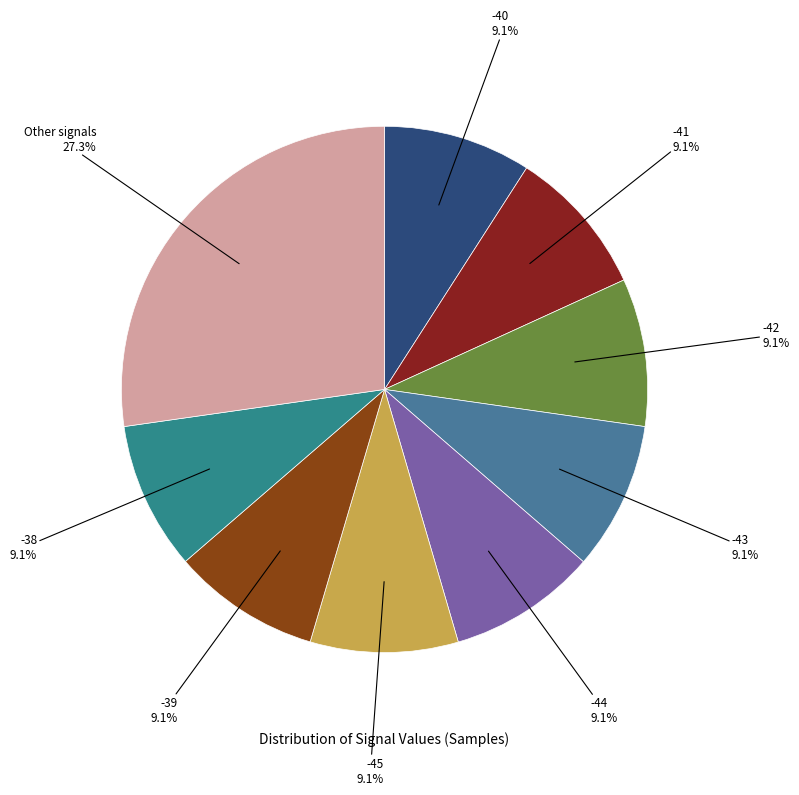

How many slices are in this pie chart?

9